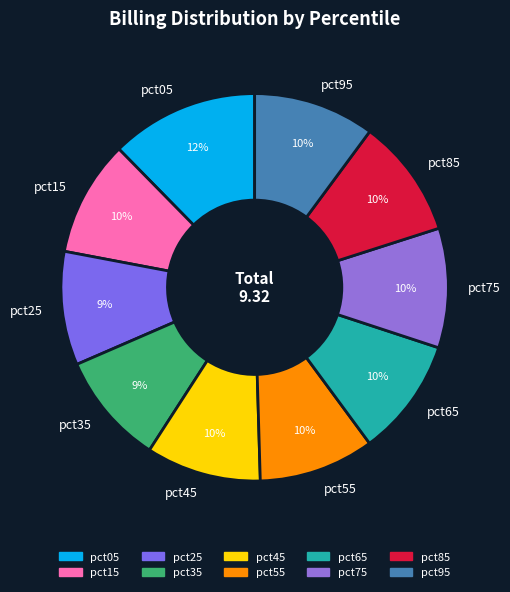

True or false: pct25 accounts for 15% of the total.

False